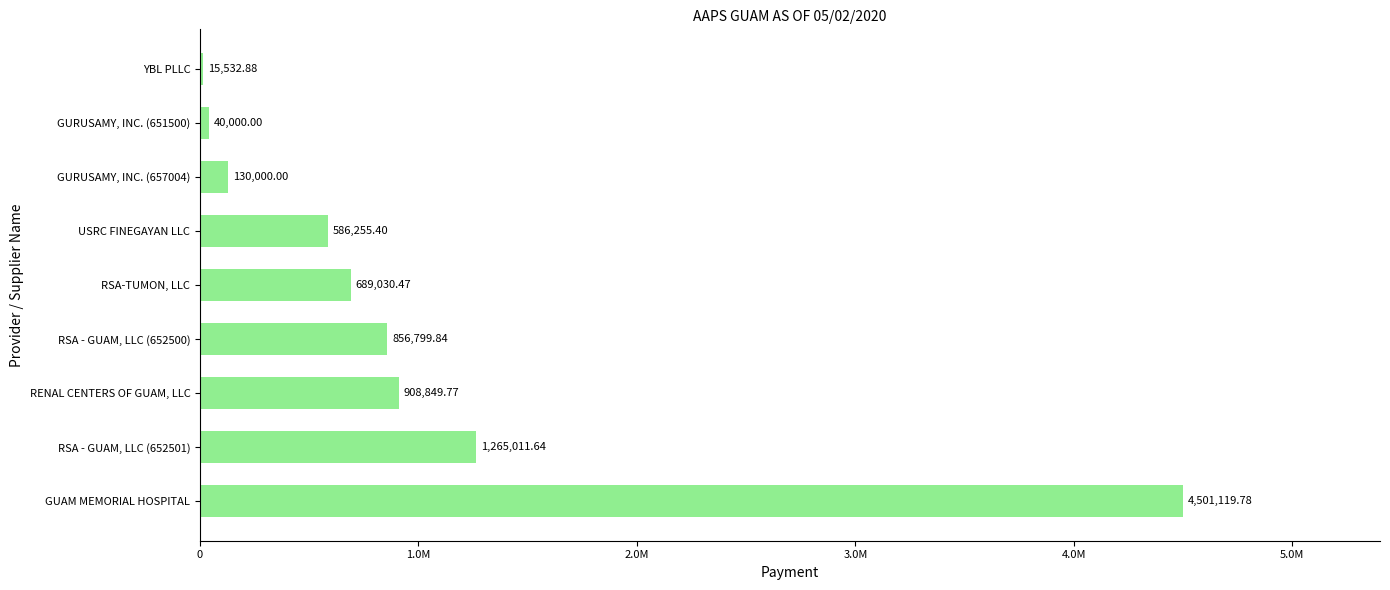

Are the bars horizontal?

Yes